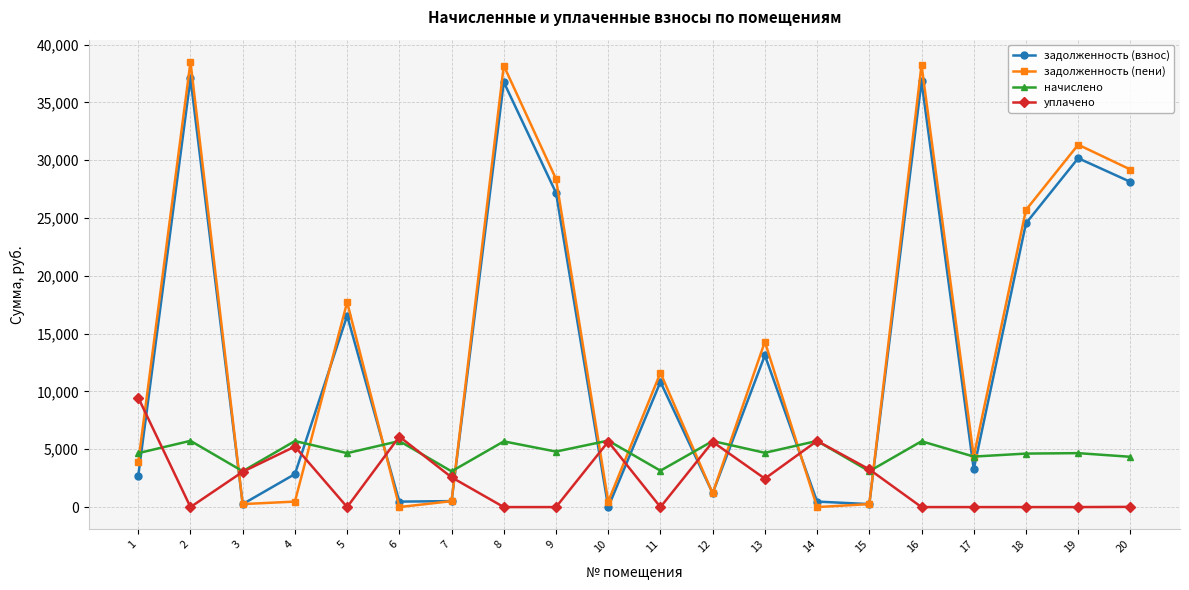

Count the number of categories in the chart.

20